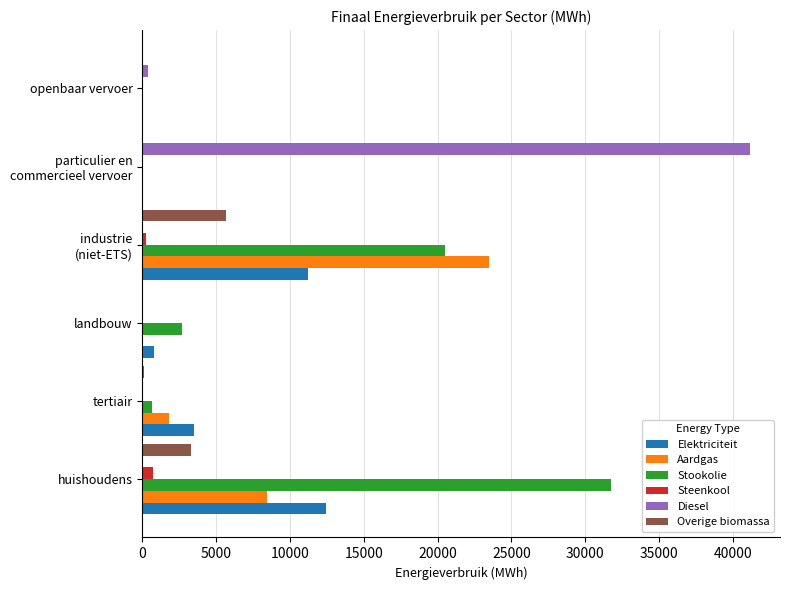

Which series has the largest total across all categories?

Stookolie